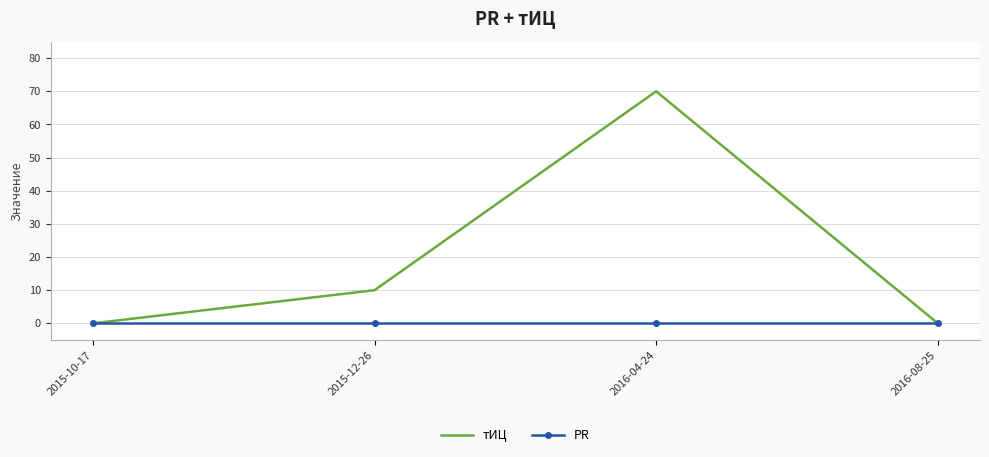

At which category does the chart reach its peak across all series?

2016-04-24